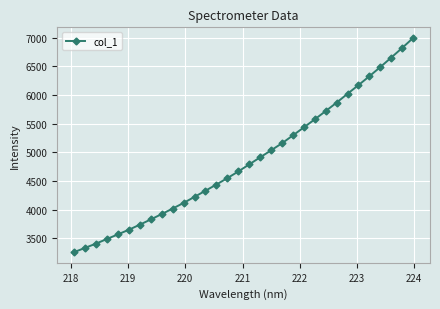

True or false: the data has more than 2 interior local peaks.

False